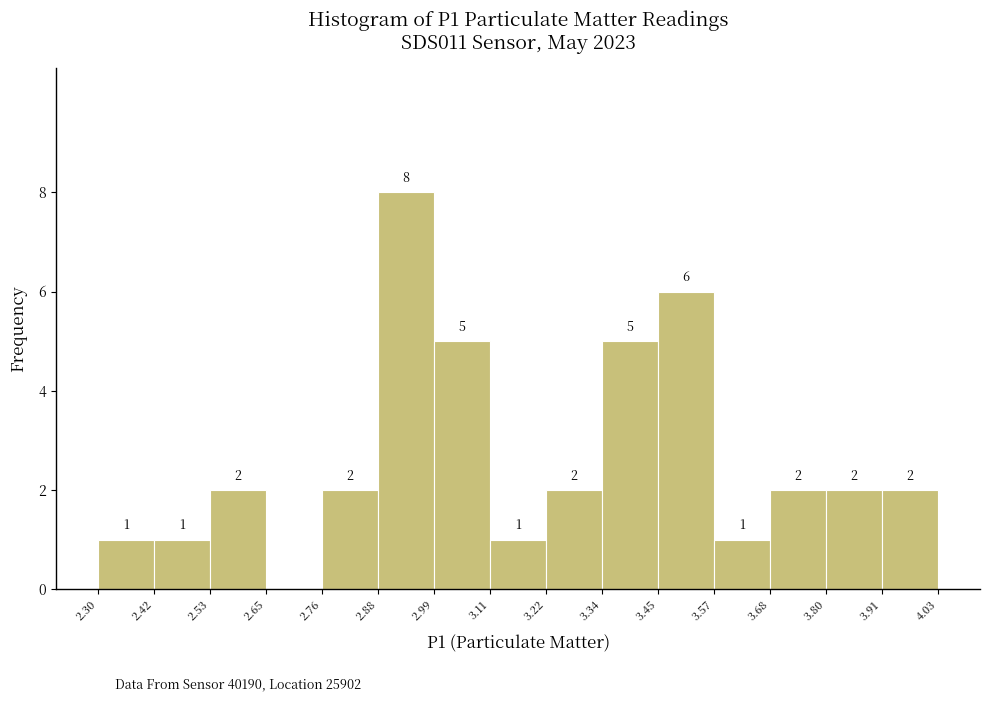

Over which range of the x-axis is the bar tallest?

2.88 to 2.99